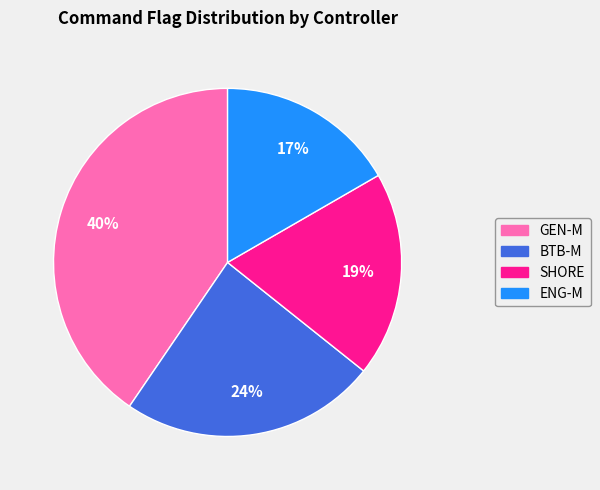

Rank the categories by value from lowest to highest.

ENG-M, SHORE, BTB-M, GEN-M